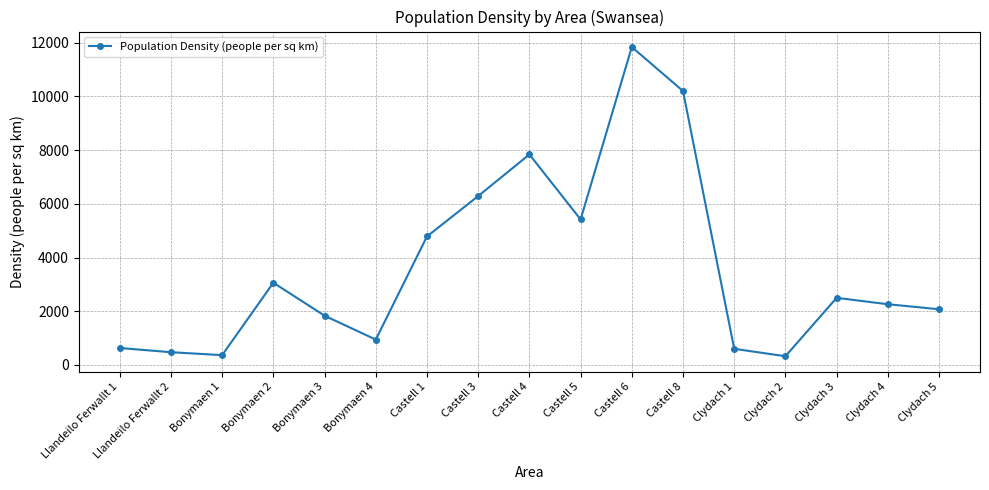

Which label corresponds to the largest value in the chart?

Castell 6